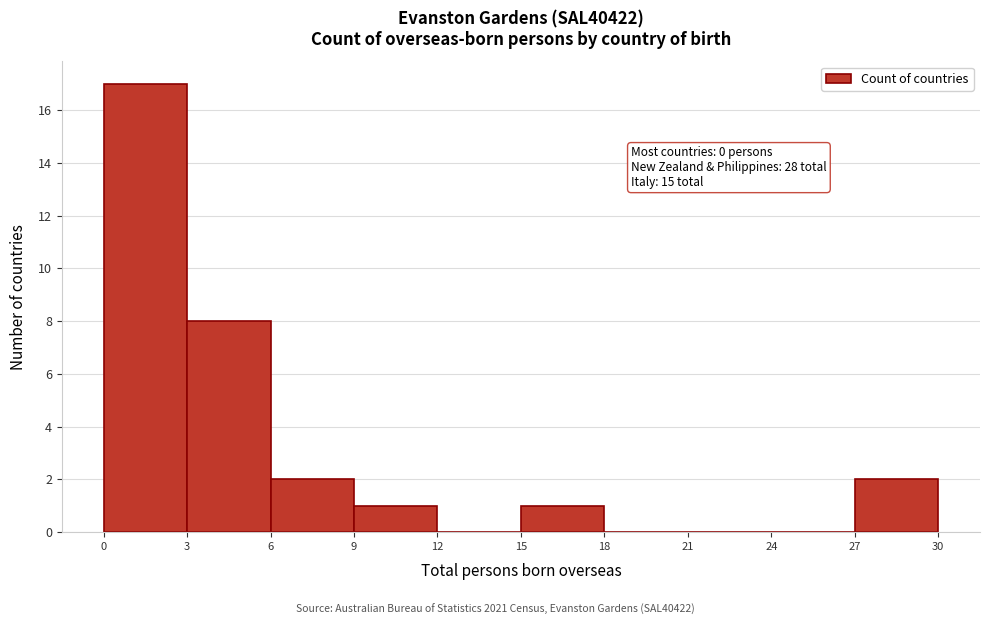

Over which range of the x-axis is the bar tallest?

0 to 3